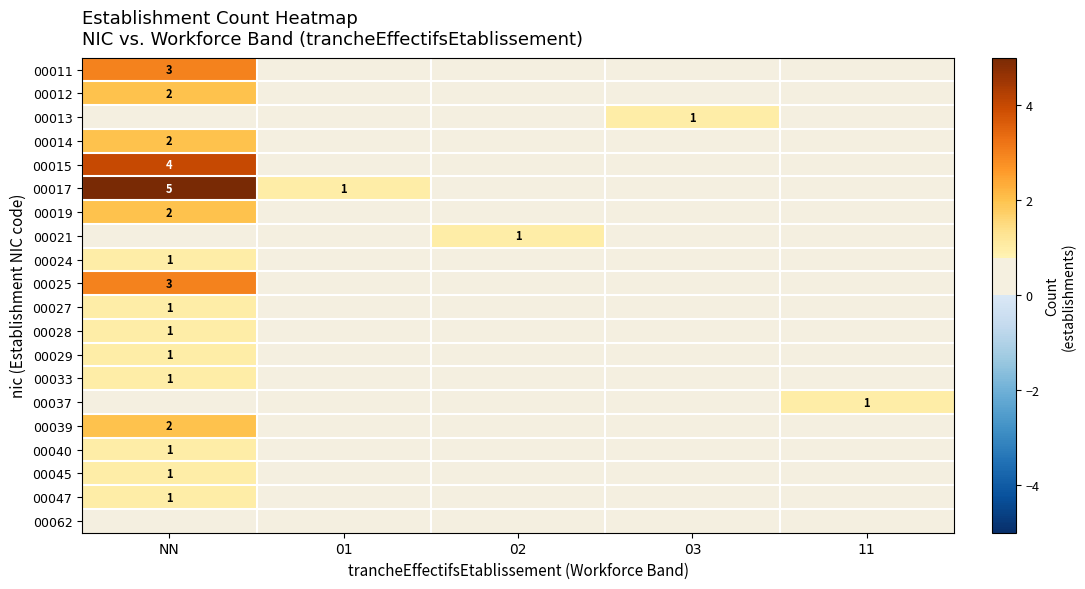

The 00028 series shows 0 at NN. True or false?

False